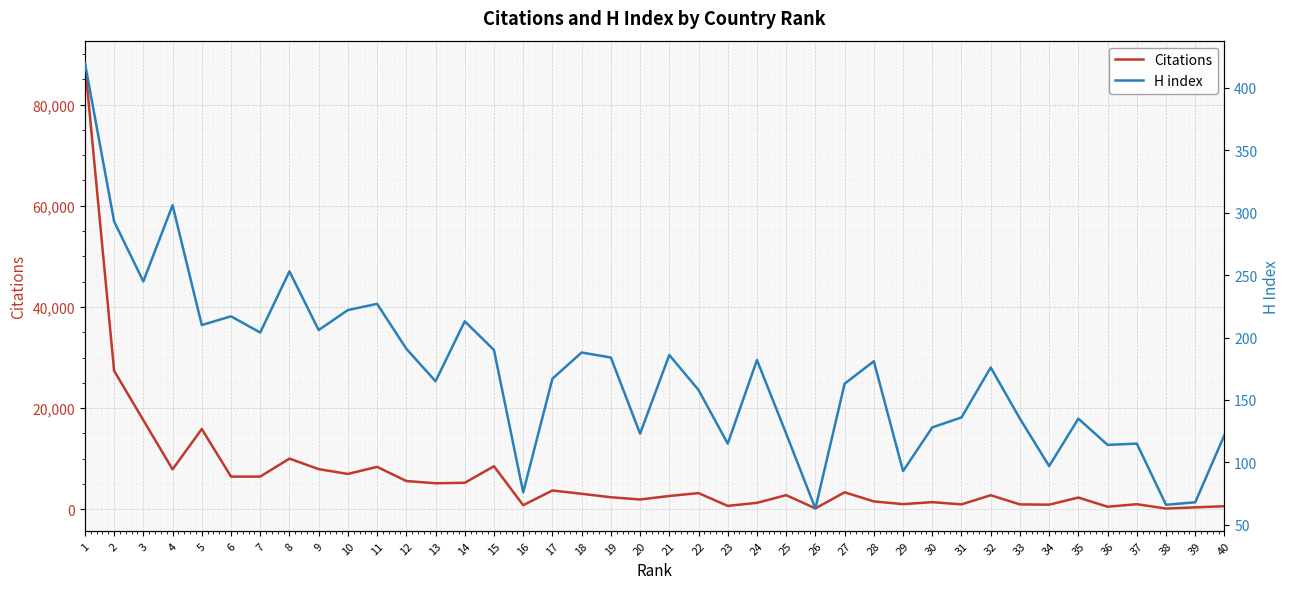

What is the difference between the highest and lowest values at 39?

315